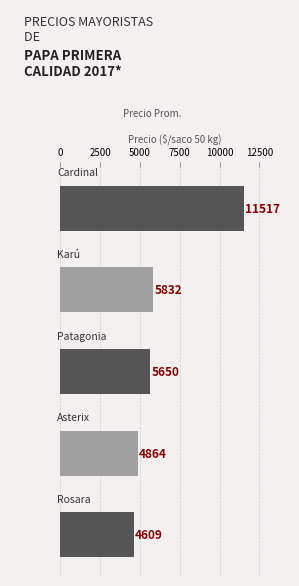

Does the chart contain any negative values?

No